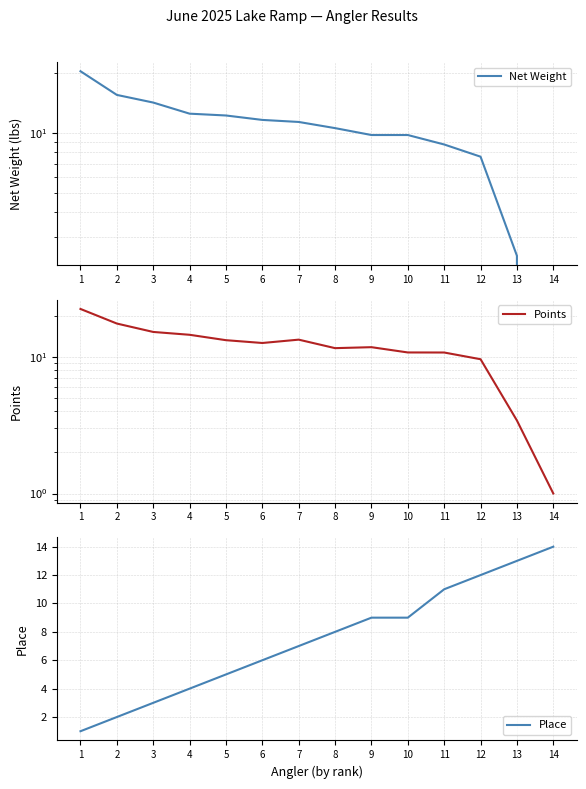

What are all the series names shown in the legend?

Net Weight, Points, Place